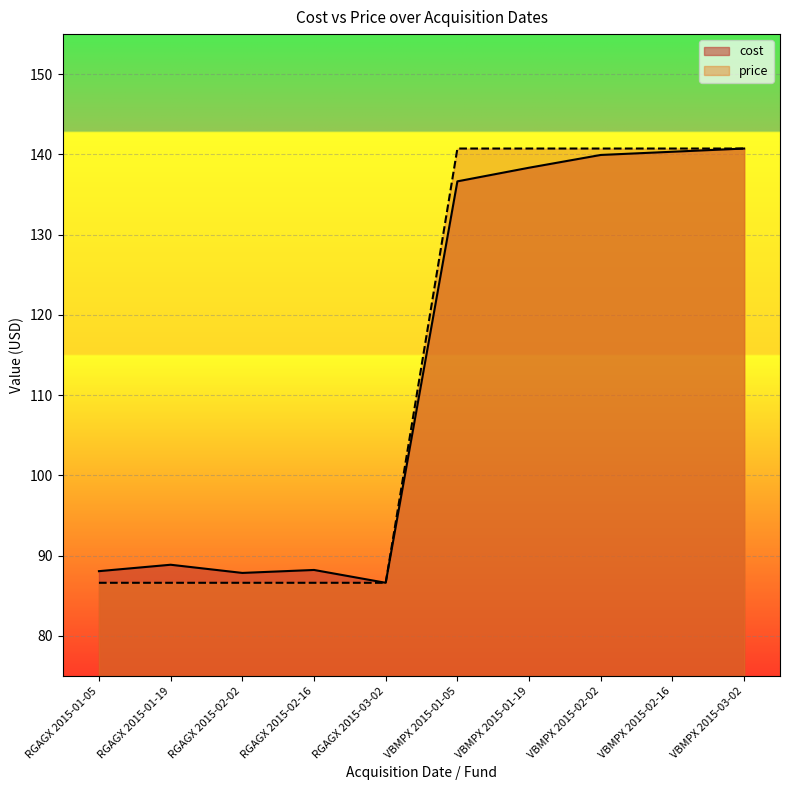

List the series in order of their overall mean, highest first.

price, cost